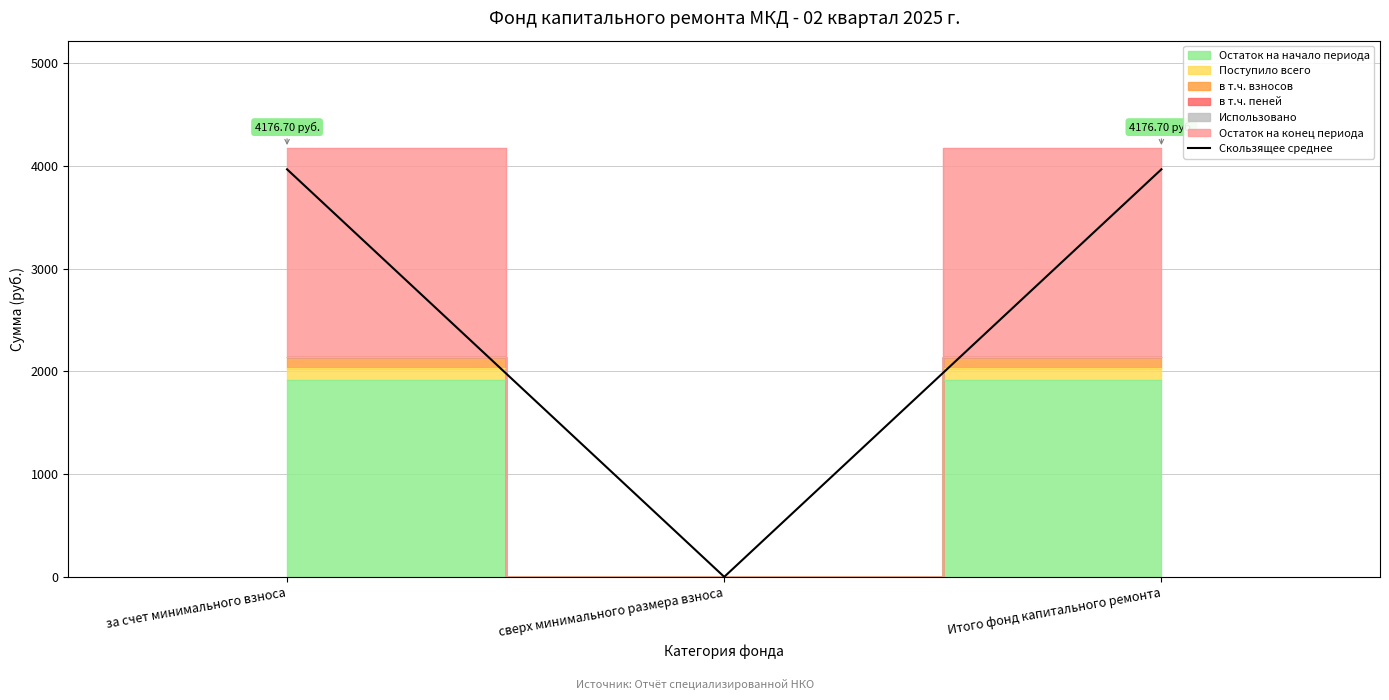

Rank the categories by value from lowest to highest.

сверх минимального размера взноса, за счет минимального взноса, Итого фонд капитального ремонта